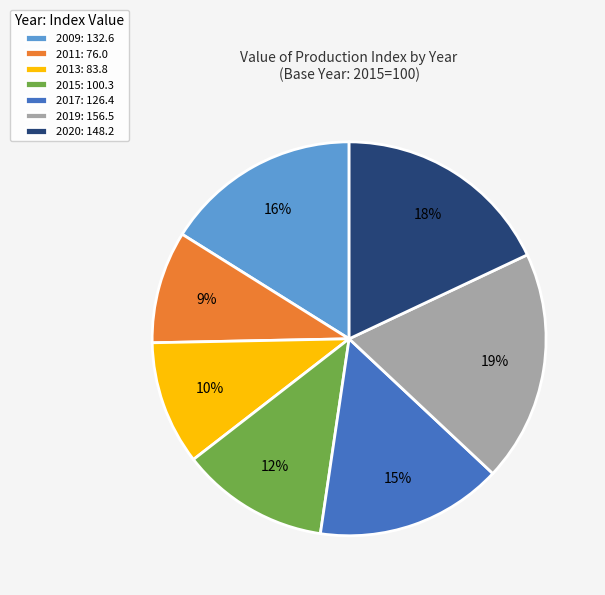

How many slices are in this pie chart?

7